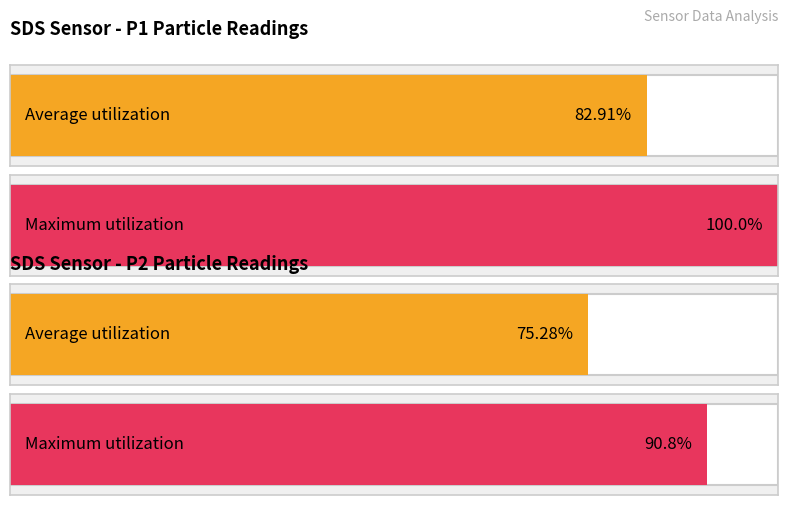

Rank the series at SDS_P2 from highest to lowest value.

Maximum utilization, Average utilization